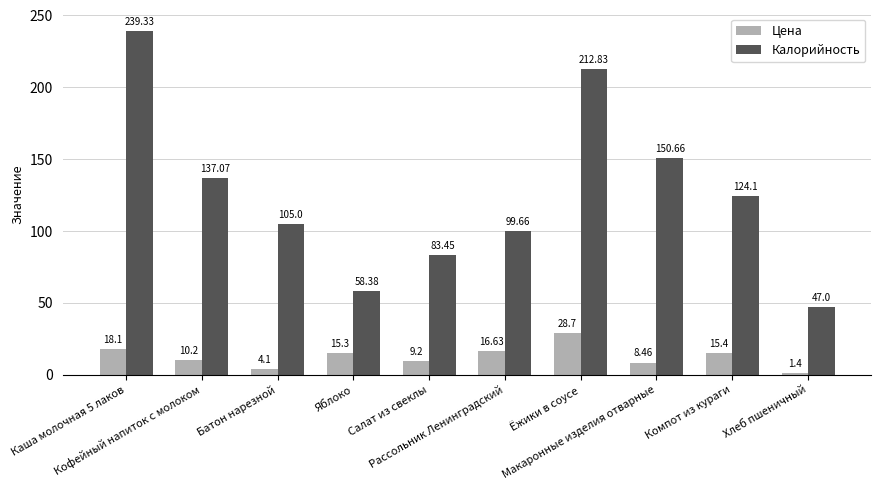

How many bars are there in each group?

2